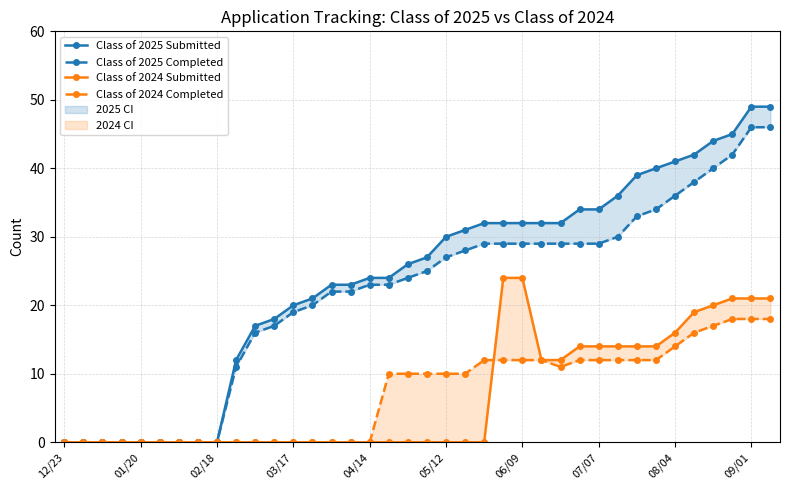

How many times do Class of 2024 Completed and Class of 2024 Submitted cross each other?

1